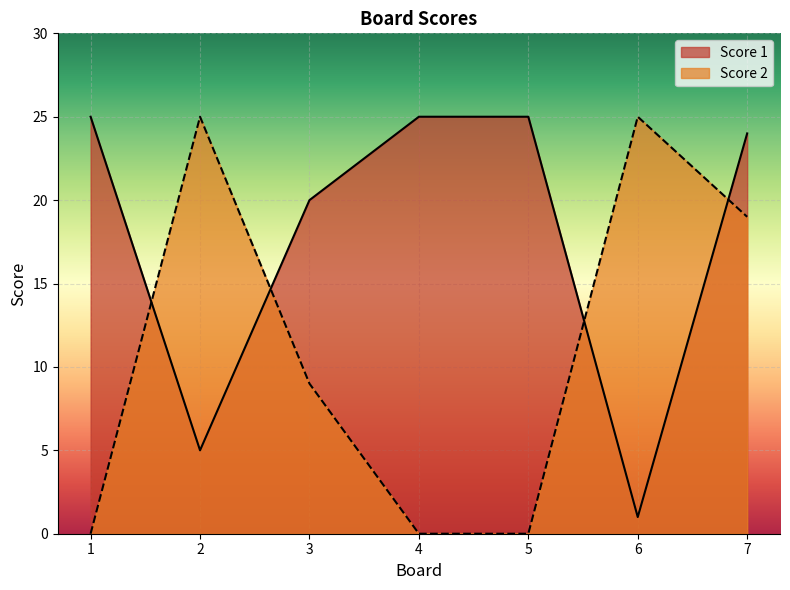

The value of Score 2 at 3 is 3. True or false?

False